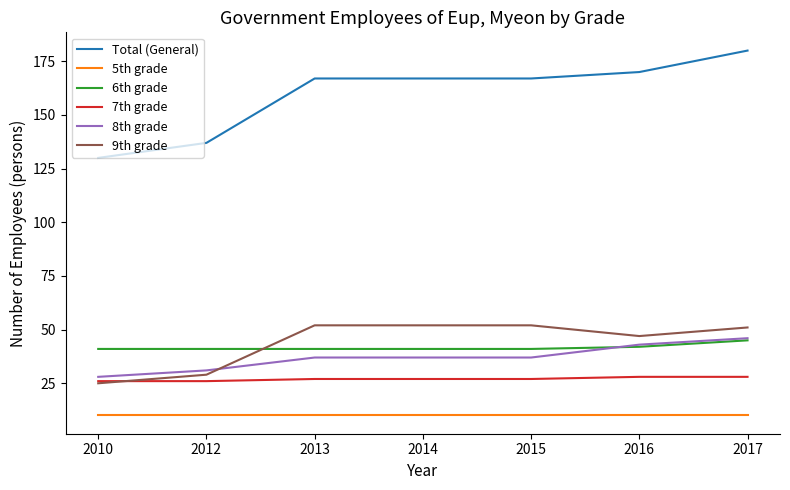

At how many categories does at least one series exceed 112?

7